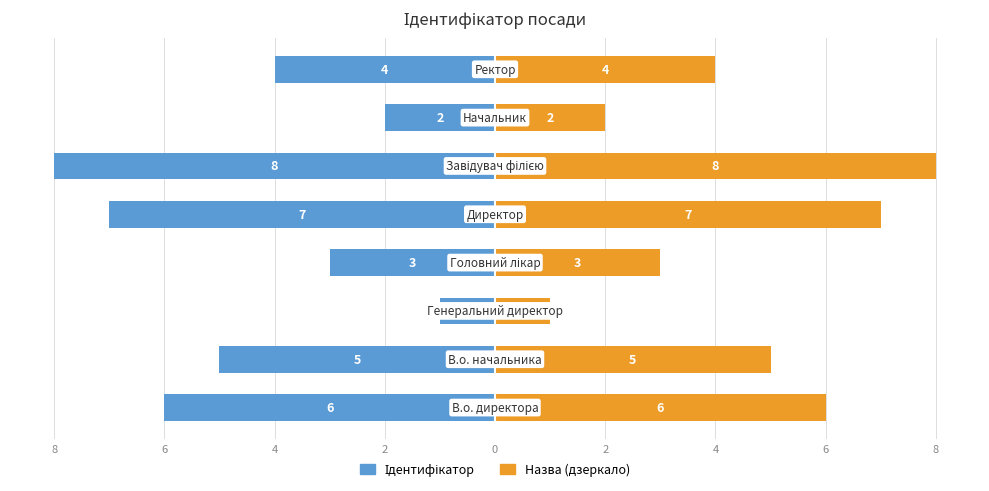

True or false: Ідентифікатор has a value of -2 at 2.

True